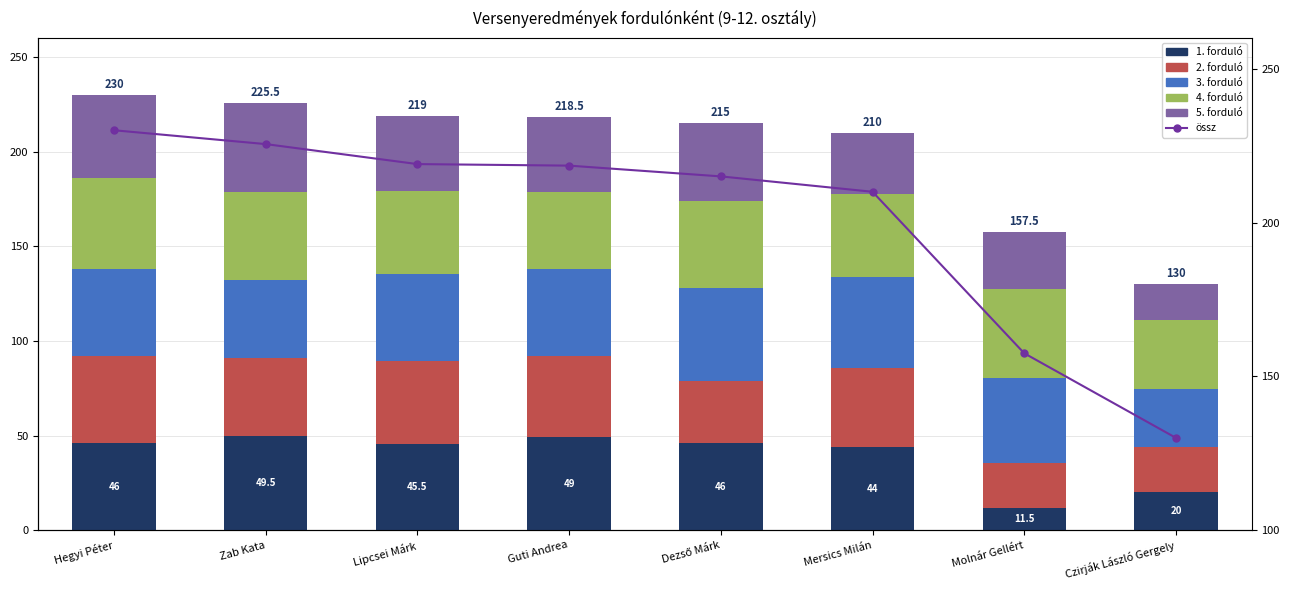

At how many categories does at least one series exceed 135?

7